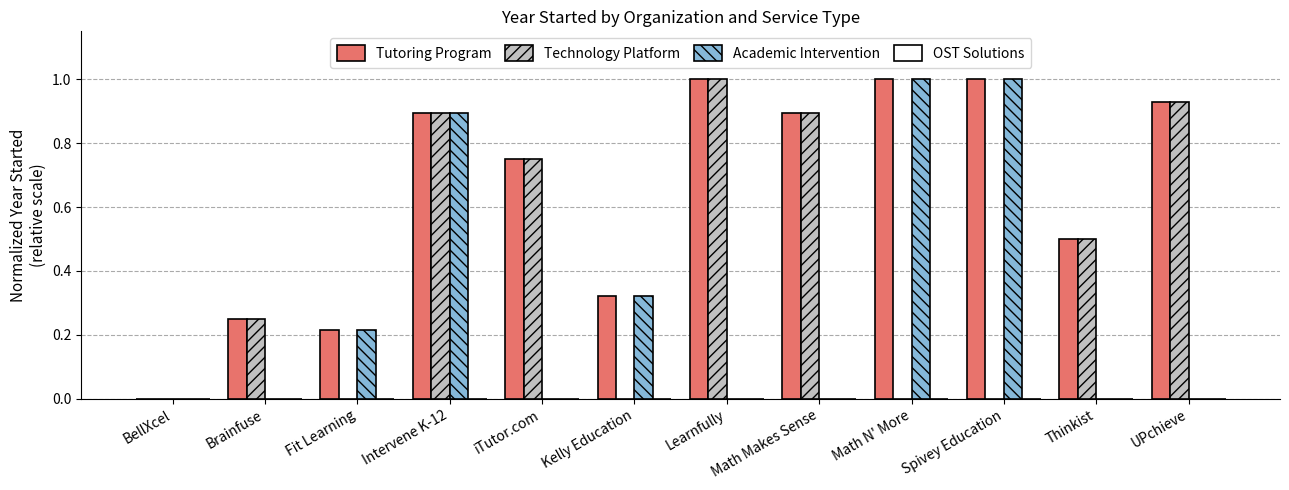

Which series changed the most between Math N' More and UPchieve?

Academic Intervention